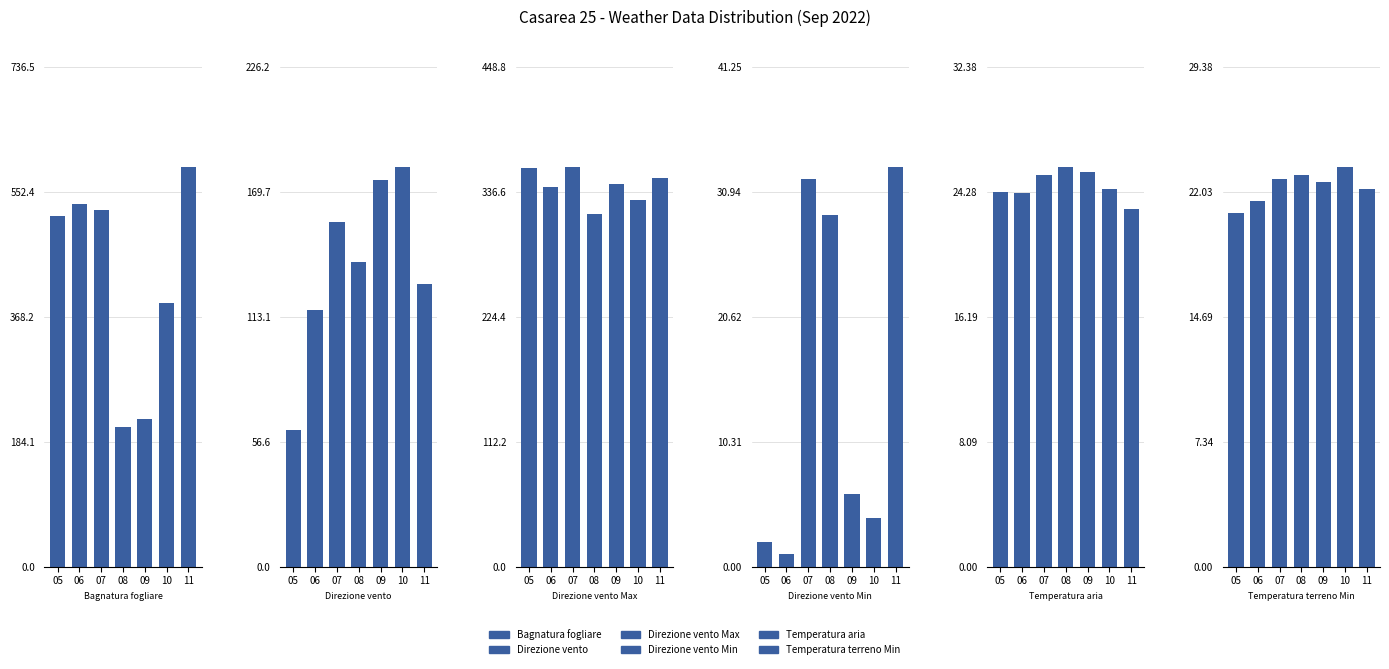

Are the bars grouped side by side (vs. stacked)?

Yes